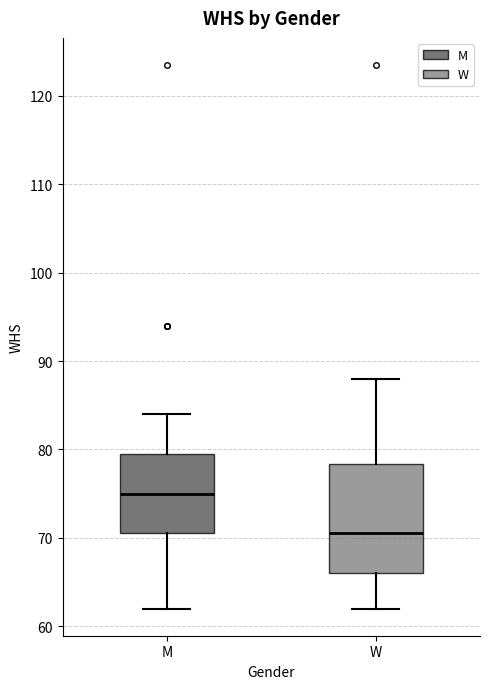

Reading left to right, read every box against the y-axis: the position of its median line, the range the box covers, and the ends of its whiskers. The values are not printed on the chart, so give them approximately, as read against the axis.

M: median 75, box 71 to 80, whiskers 62 to 84
W: median 71, box 66 to 78, whiskers 62 to 88